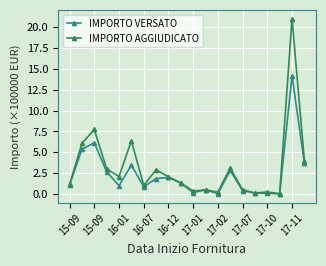

What is the value of the IMPORTO VERSATO point at the 12th from the left?

0.5